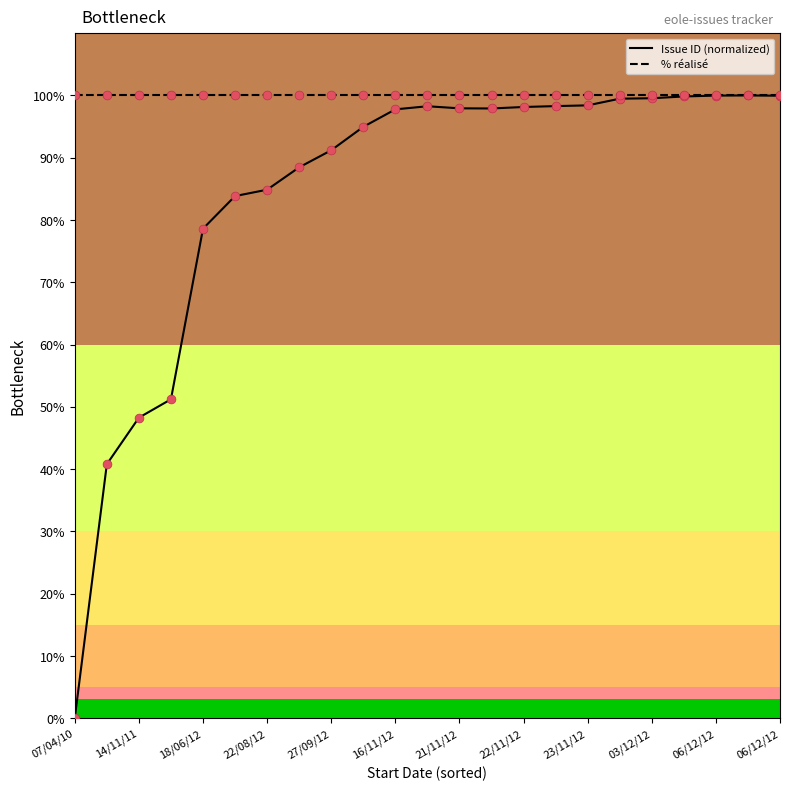

What is the highest value of the Issue ID (normalized) series?

100.0